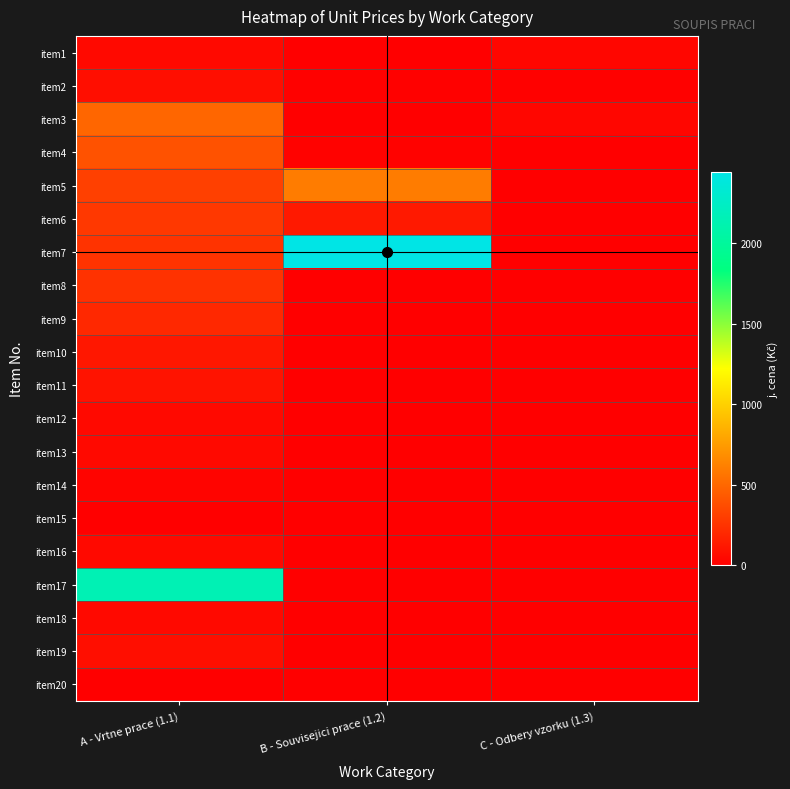

Count the number of categories in the chart.

3